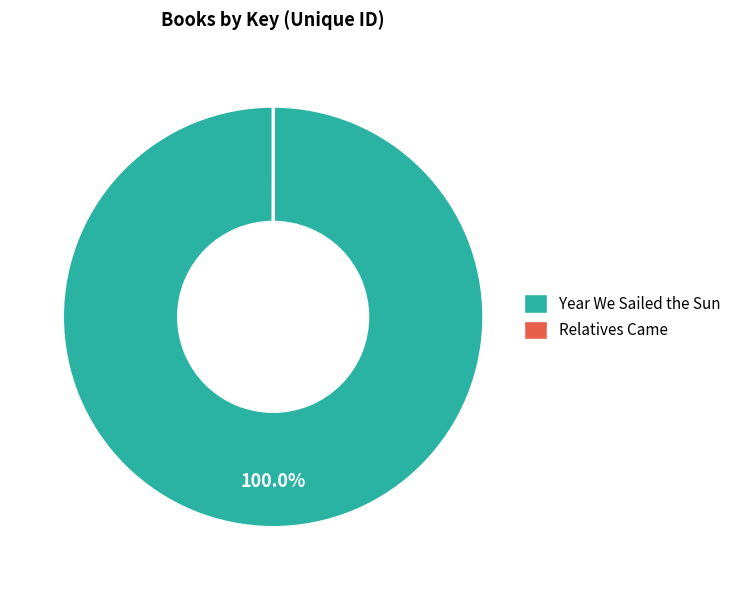

The Year We Sailed the Sun slice represents 100% of the pie. True or false?

True